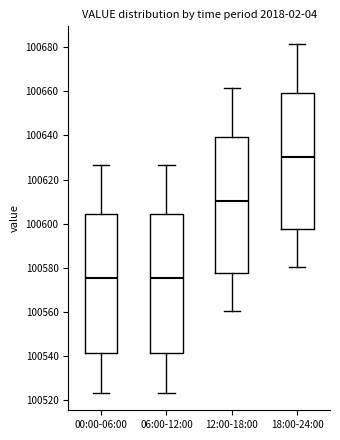

Reading left to right, read every box against the y-axis: the position of its median line, the range the box covers, and the ends of its whiskers. The values are not printed on the chart, so give them approximately, as read against the axis.

00:00-06:00: median 100576, box 100542 to 100604, whiskers 100524 to 100626
06:00-12:00: median 100576, box 100542 to 100604, whiskers 100524 to 100626
12:00-18:00: median 100610, box 100578 to 100640, whiskers 100560 to 100662
18:00-24:00: median 100630, box 100598 to 100660, whiskers 100580 to 100682